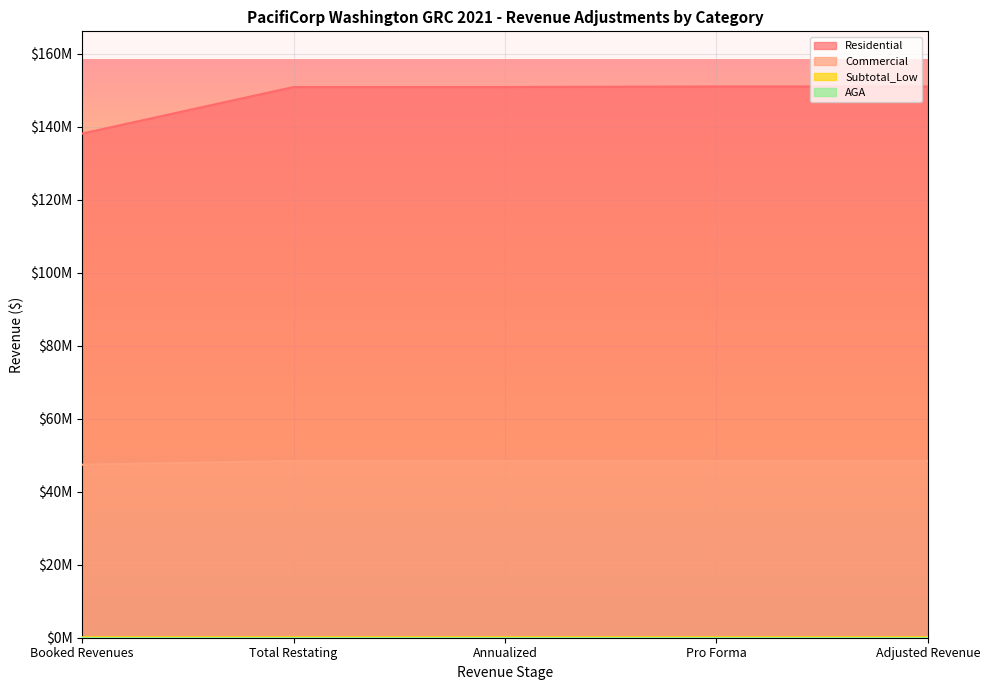

What position from the right is Annualized?

3